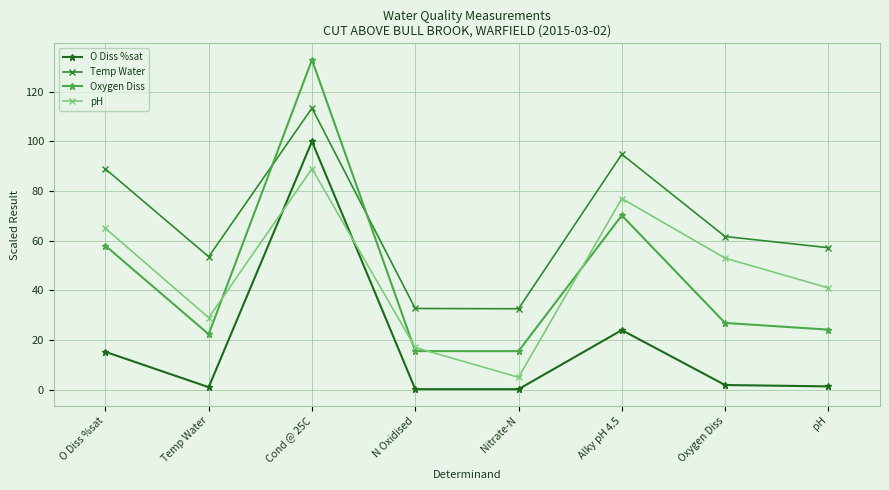

At which label is Oxygen Diss closest to 74?

Alky pH 4.5